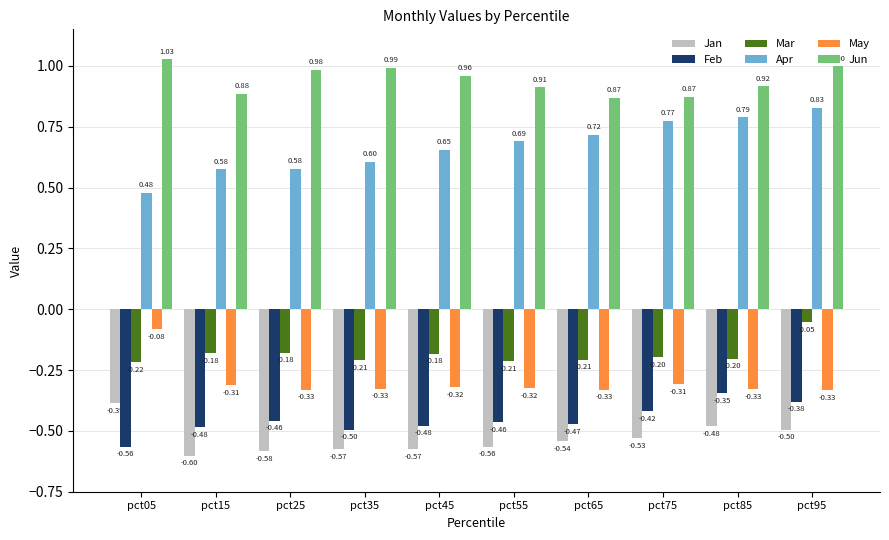

The Apr series shows 0.6 at pct35. True or false?

True